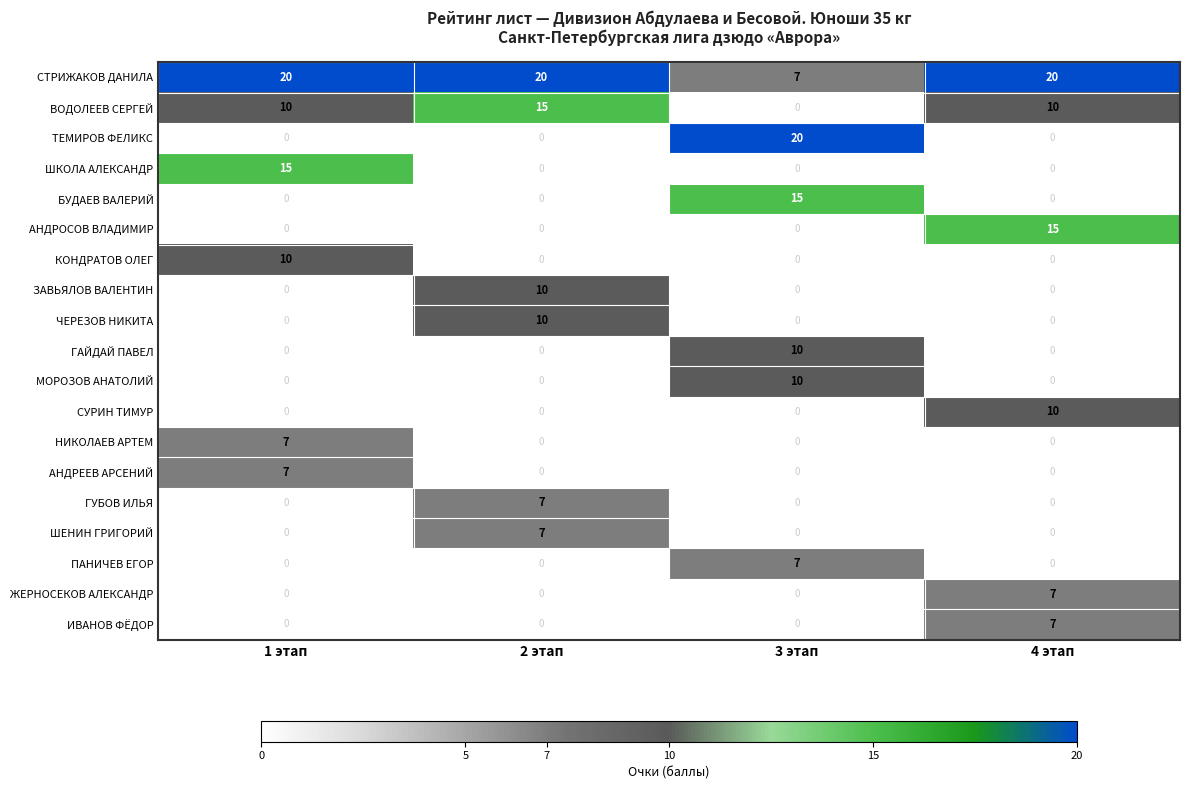

At how many categories does at least one series exceed 17?

4